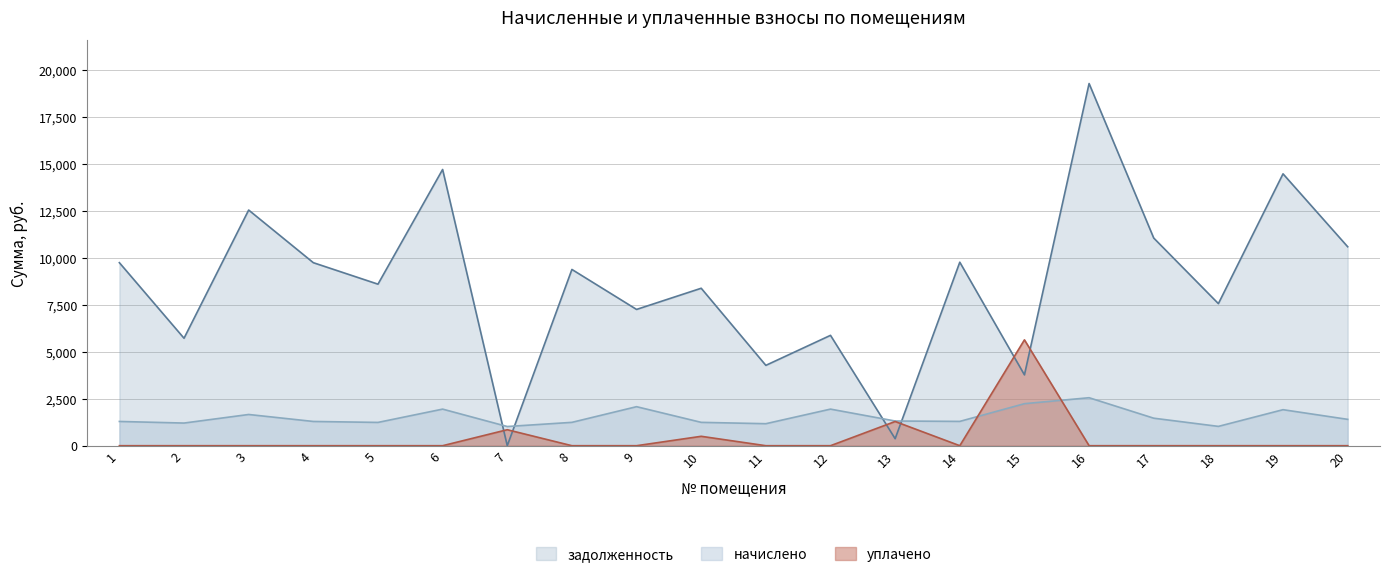

True or false: начислено and уплачено cross at least once.

True